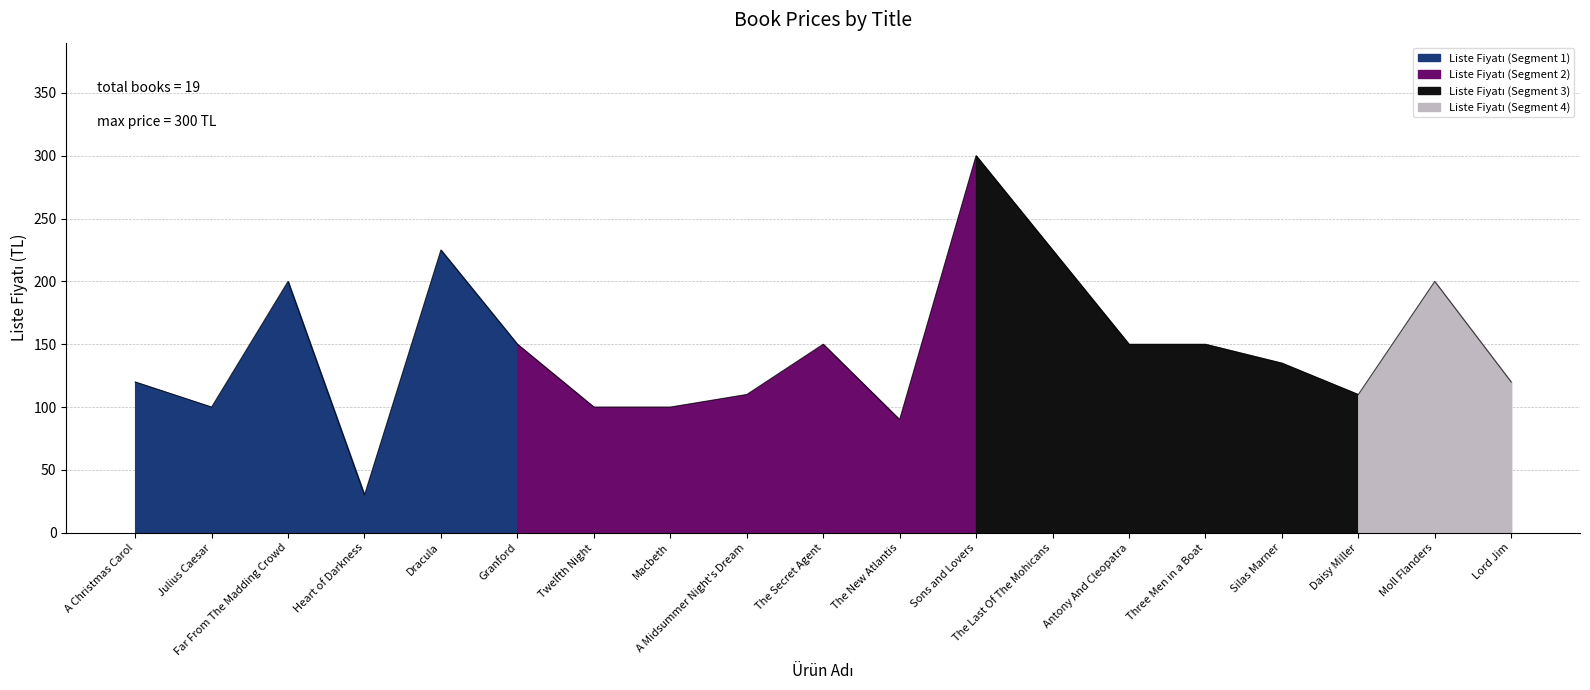

True or false: the data shows 100 at Julius Caesar.

True